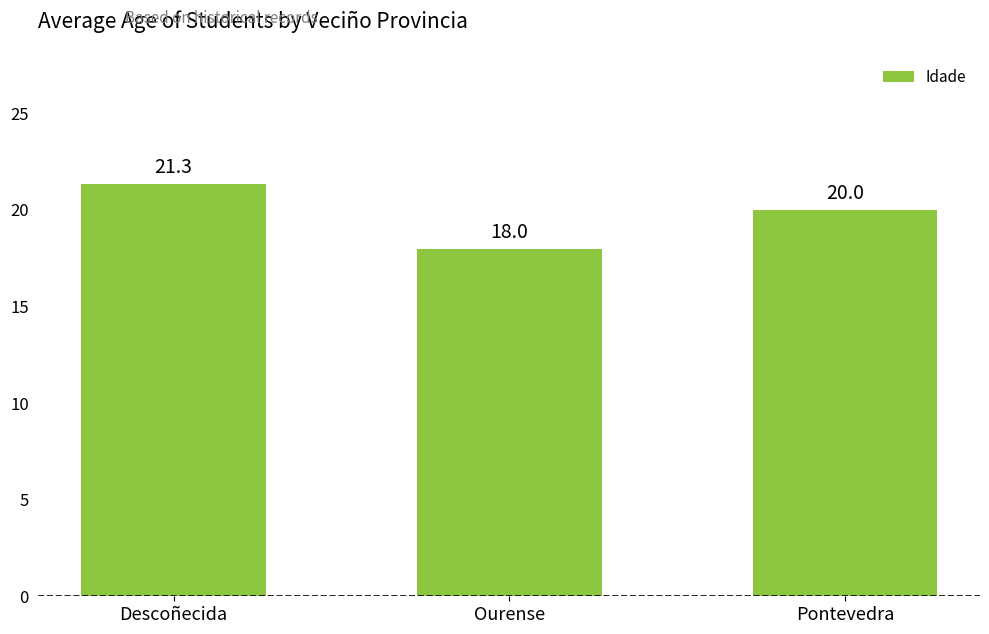

The value at Ourense is 12.3. True or false?

False